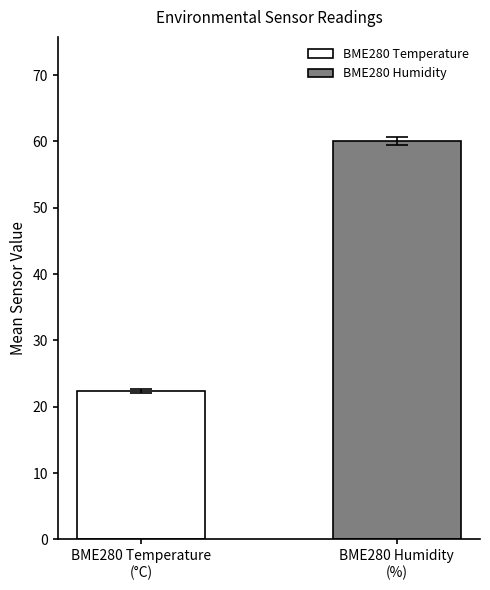

What is the ratio of the value at BME280 Humidity
(%) to the value at BME280 Temperature
(°C)?

2.7